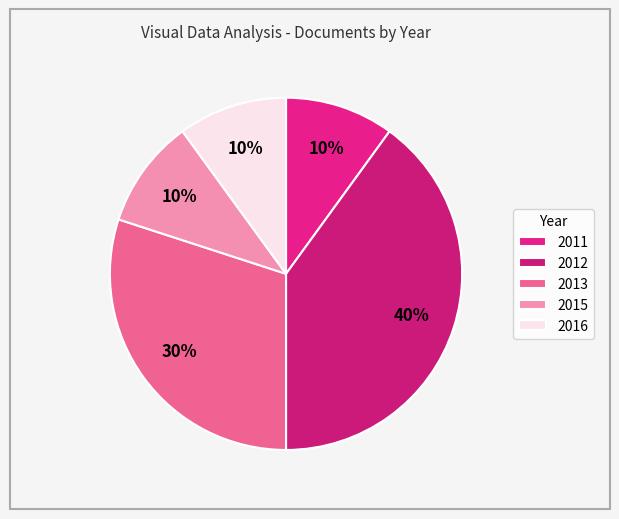

Which slice is the largest?

2012